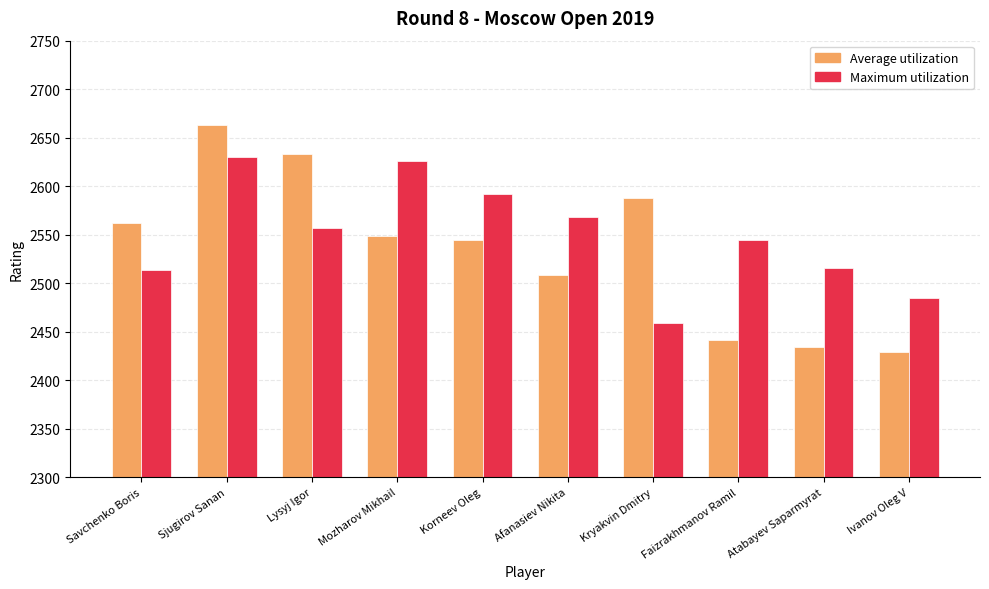

What are all the series names shown in the legend?

Average utilization, Maximum utilization